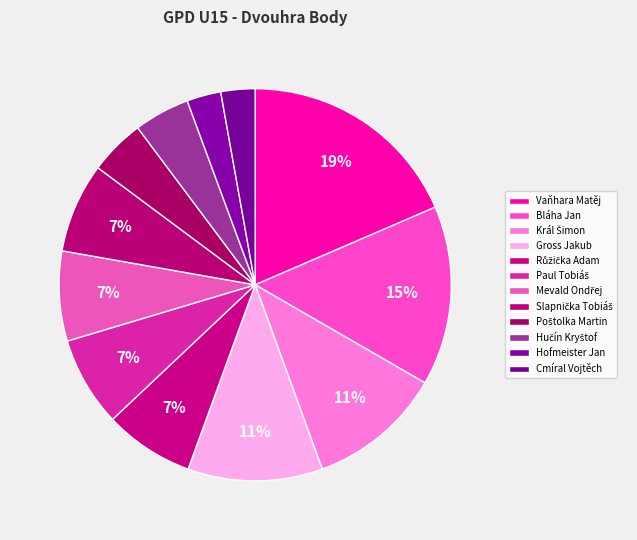

How many segments does this pie chart have?

12